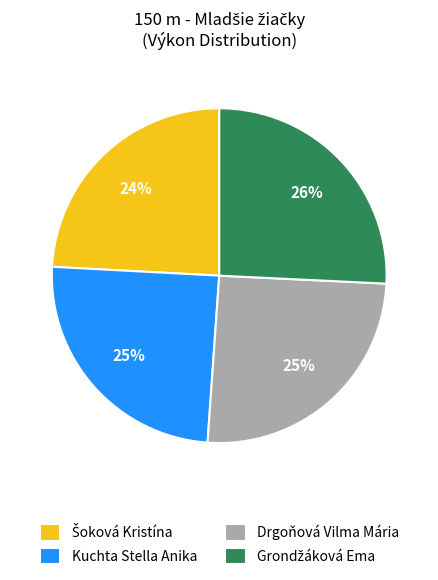

What percentage is the Drgoňová Vilma Mária slice, to the nearest percent?

25%